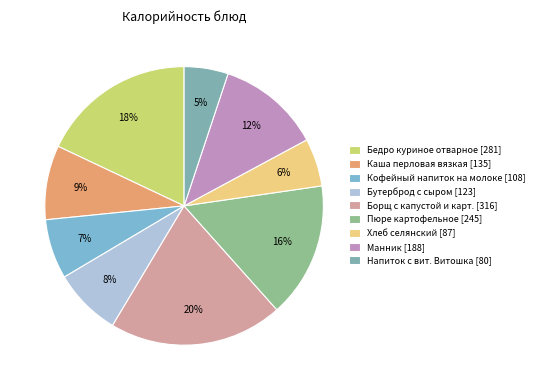

True or false: Хлеб селянский accounts for 6% of the total.

True